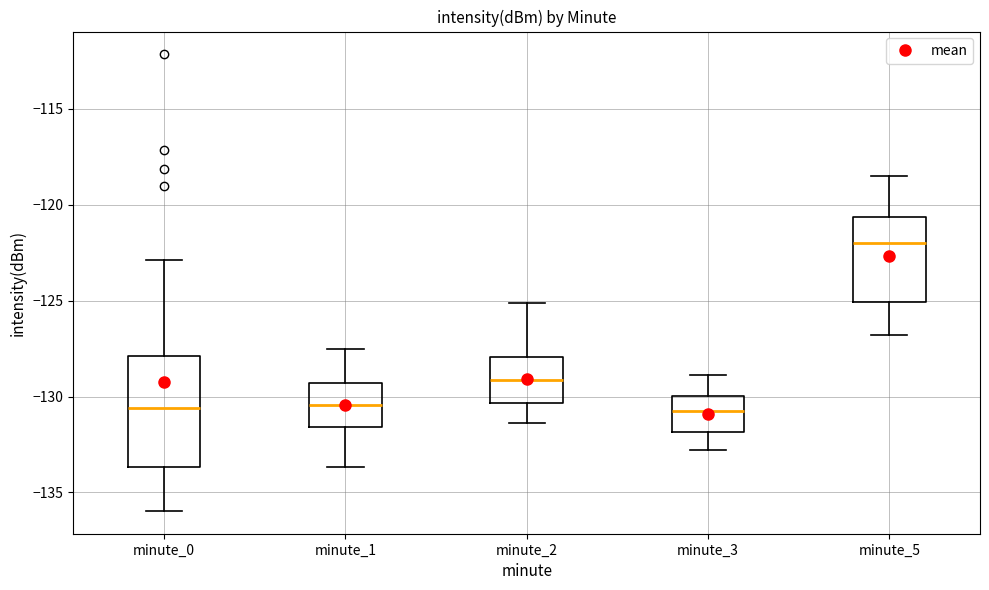

Reading left to right, transcribe this box plot: for each box, give where its median line is, the range the box spans, and where its two whiskers end, as read against the y-axis. The values are not printed on the chart, so give them approximately, as read against the axis.

minute_0: median -130.5, box -133.5 to -128.0, whiskers -136.0 to -123.0
minute_1: median -130.5, box -131.5 to -129.5, whiskers -133.5 to -127.5
minute_2: median -129.0, box -130.5 to -128.0, whiskers -131.5 to -125.0
minute_3: median -130.5, box -132.0 to -130.0, whiskers -133.0 to -129.0
minute_5: median -122.0, box -125.0 to -120.5, whiskers -127.0 to -118.5